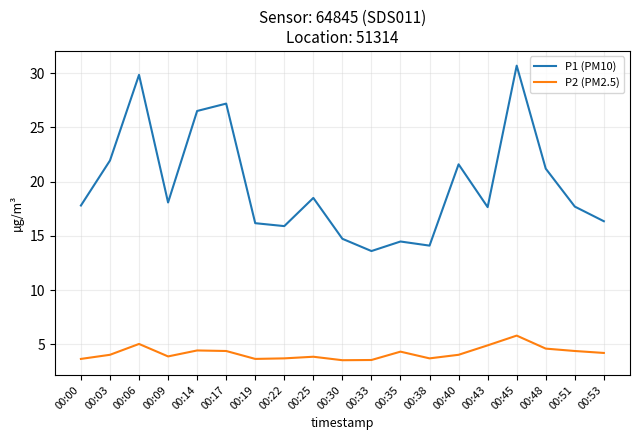

What are all the series names shown in the legend?

P1 (PM10), P2 (PM2.5)